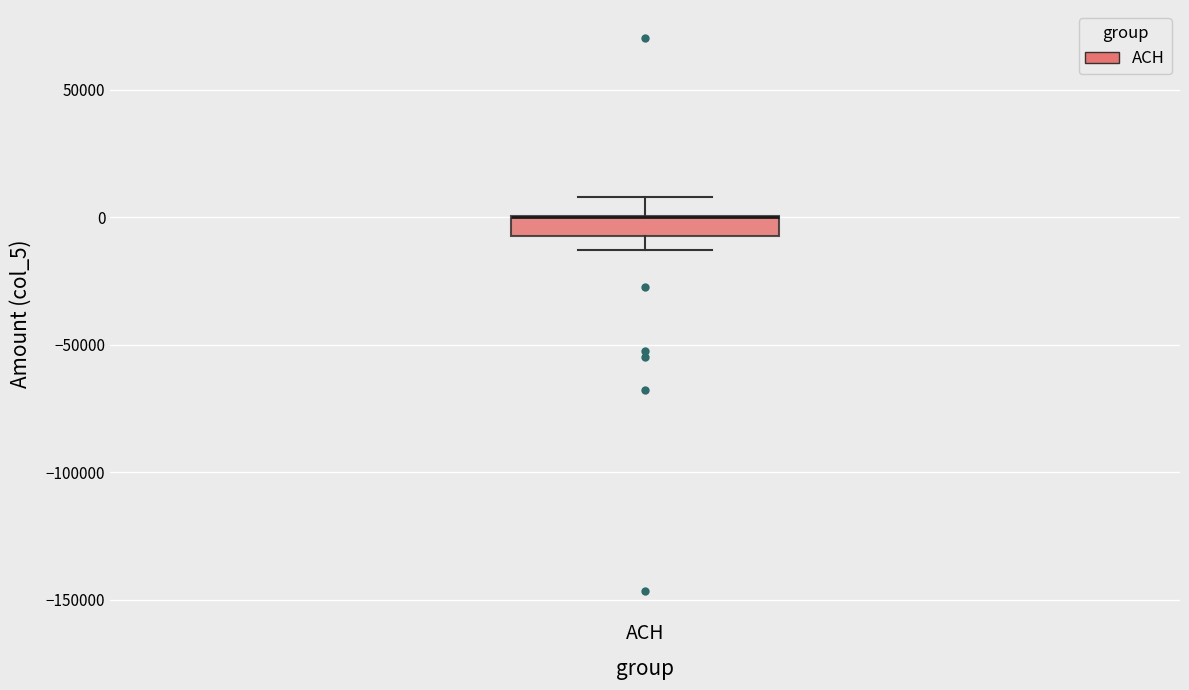

Read this box plot against the y-axis: the position of the median line, the range covered by the box, and the ends of both whiskers. The values are not printed on the chart, so give them approximately, as read against the axis.

median 0 (drawn on the box's upper edge), box -5000 to 0, whiskers -15000 to 10000